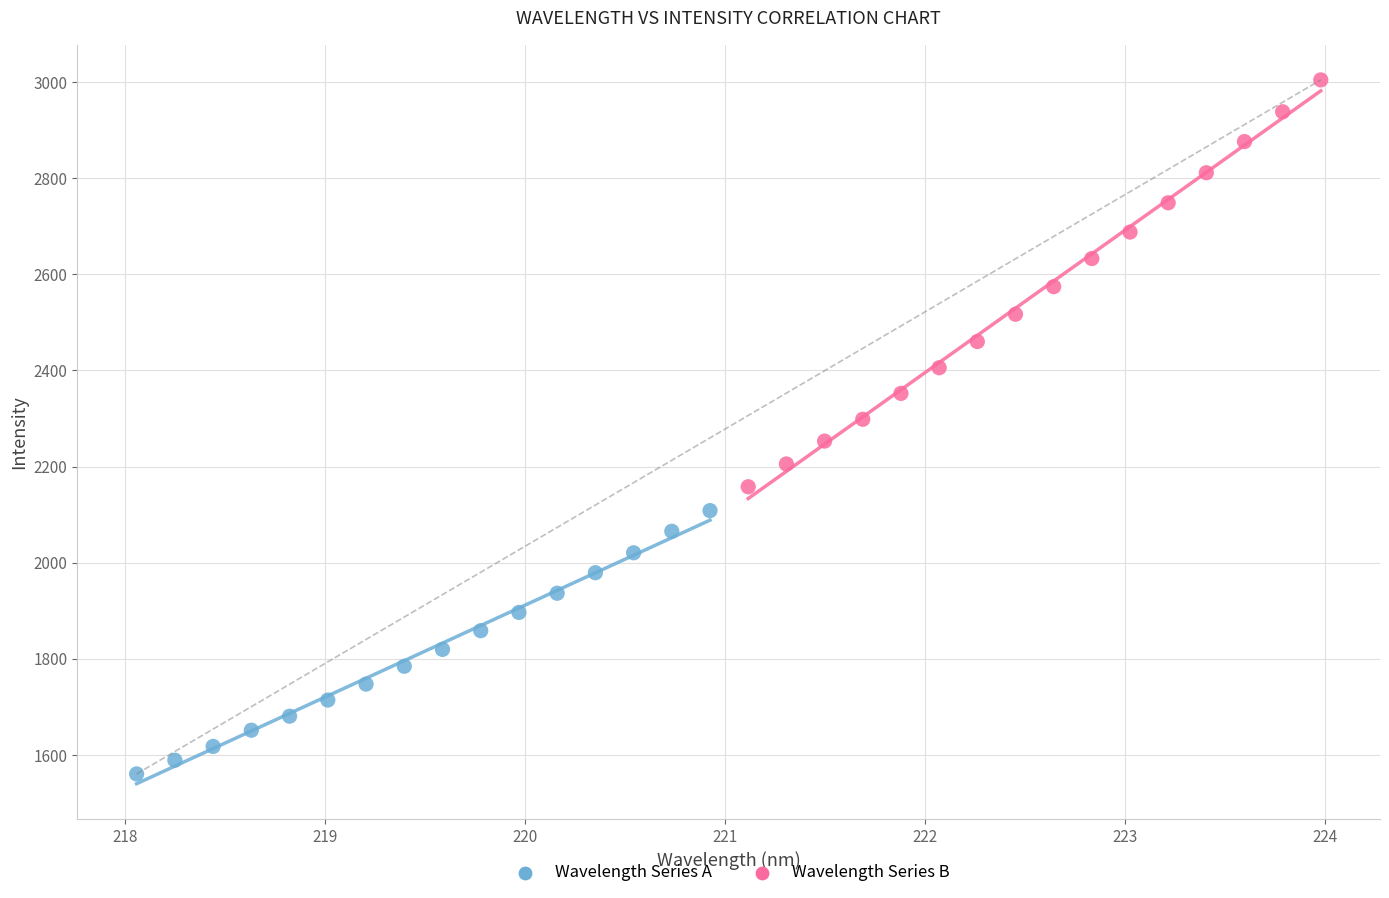

Which series reaches the minimum Y coordinate?

Wavelength Series A